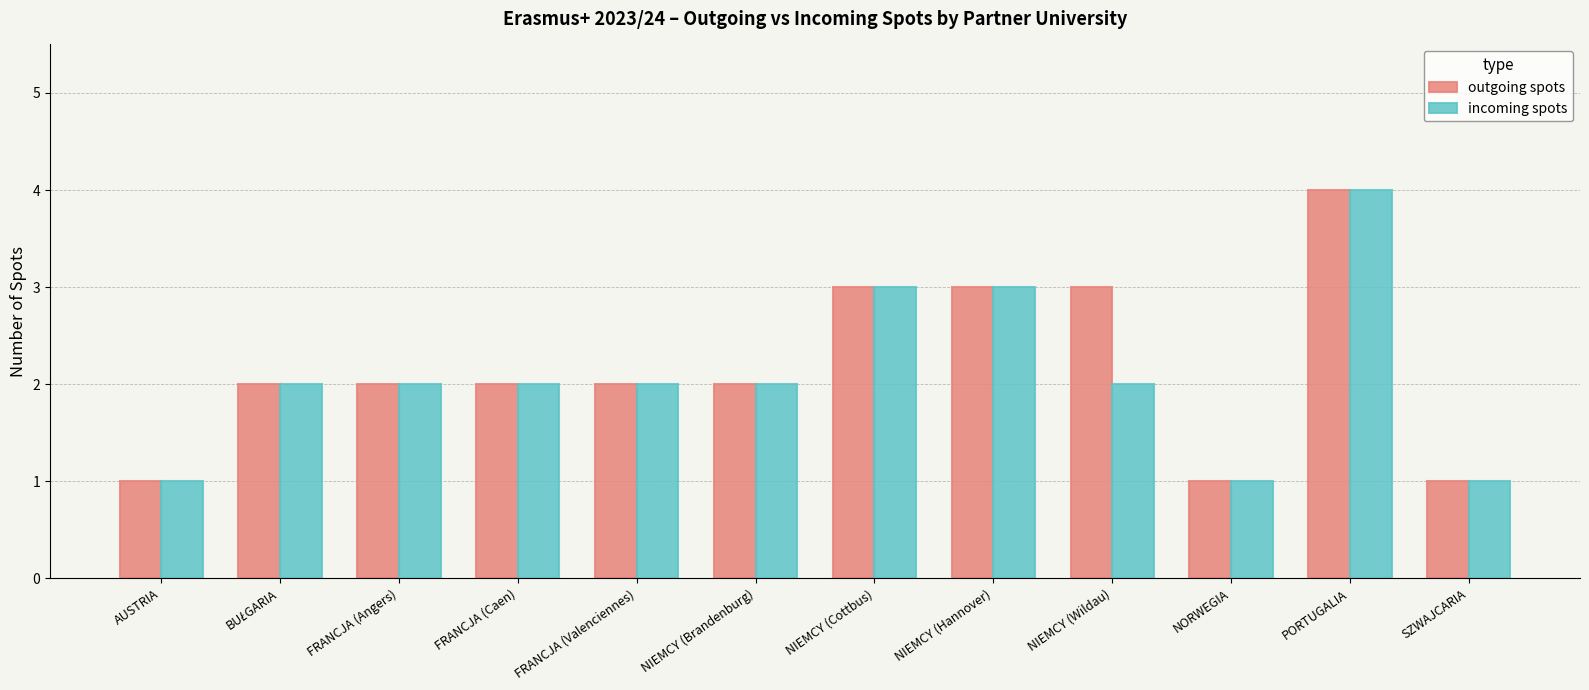

What is the value of the outgoing spots bar at the 5th from the left?

2